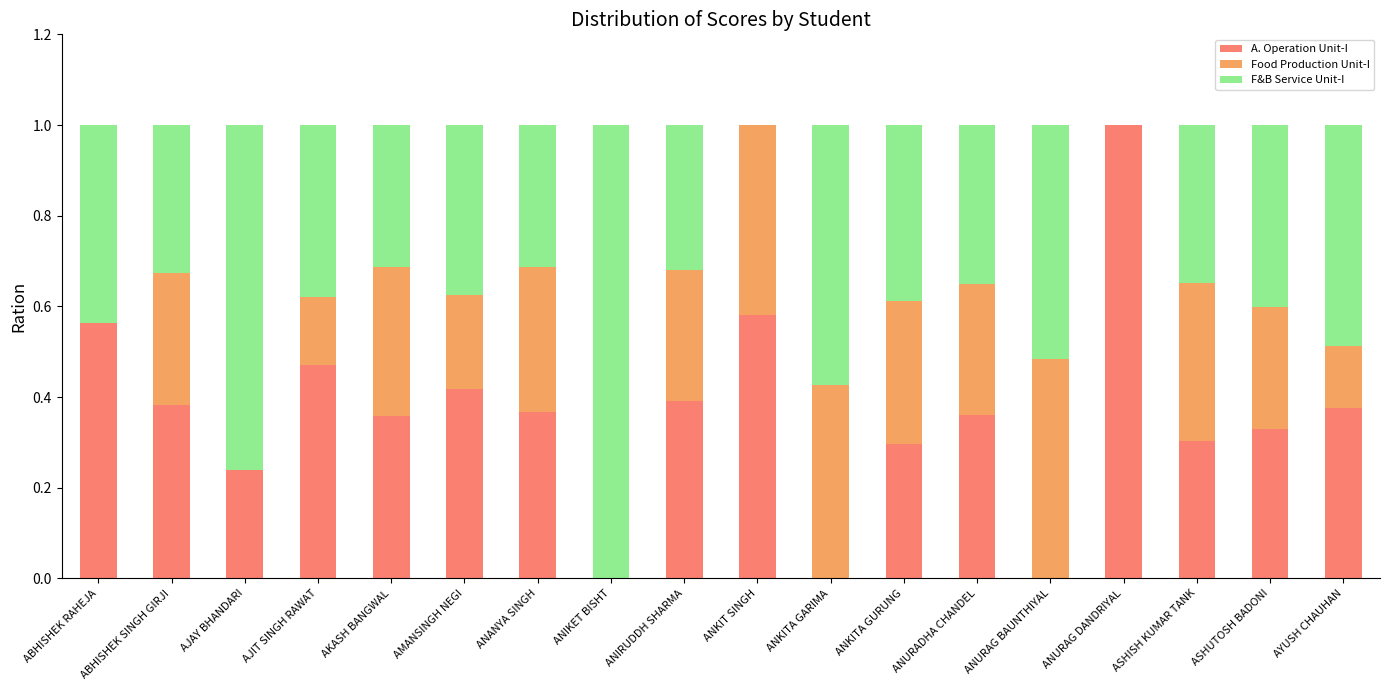

True or false: A. Operation Unit-I has a value of 0.0 at ANURAG BAUNTHIYAL.

True